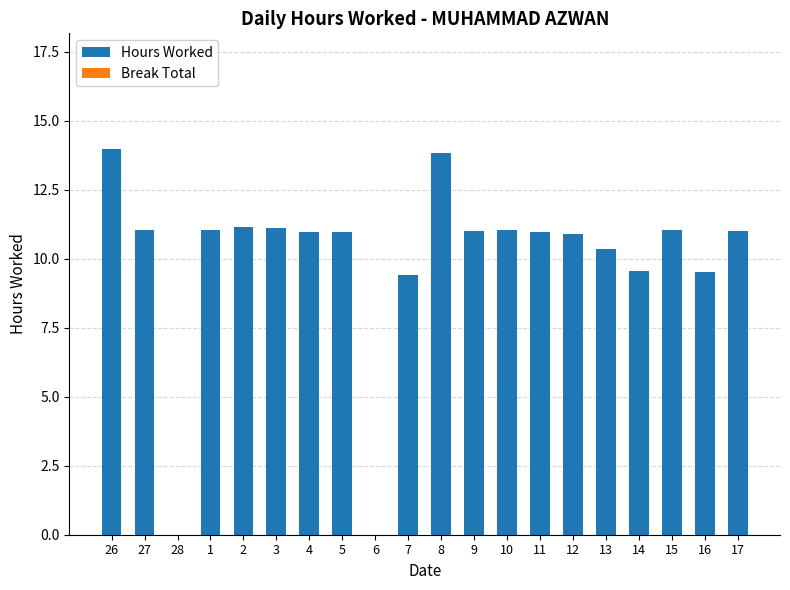

The value at 10 is 11.0. True or false?

True